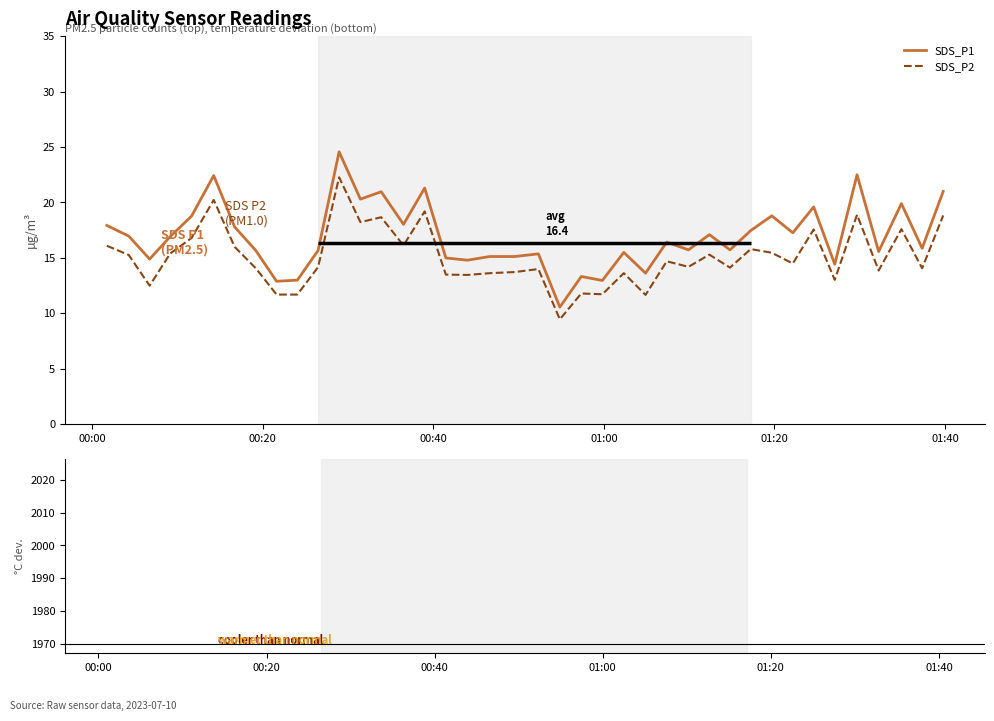

What is the lowest value of the SDS_P1 series?

10.6